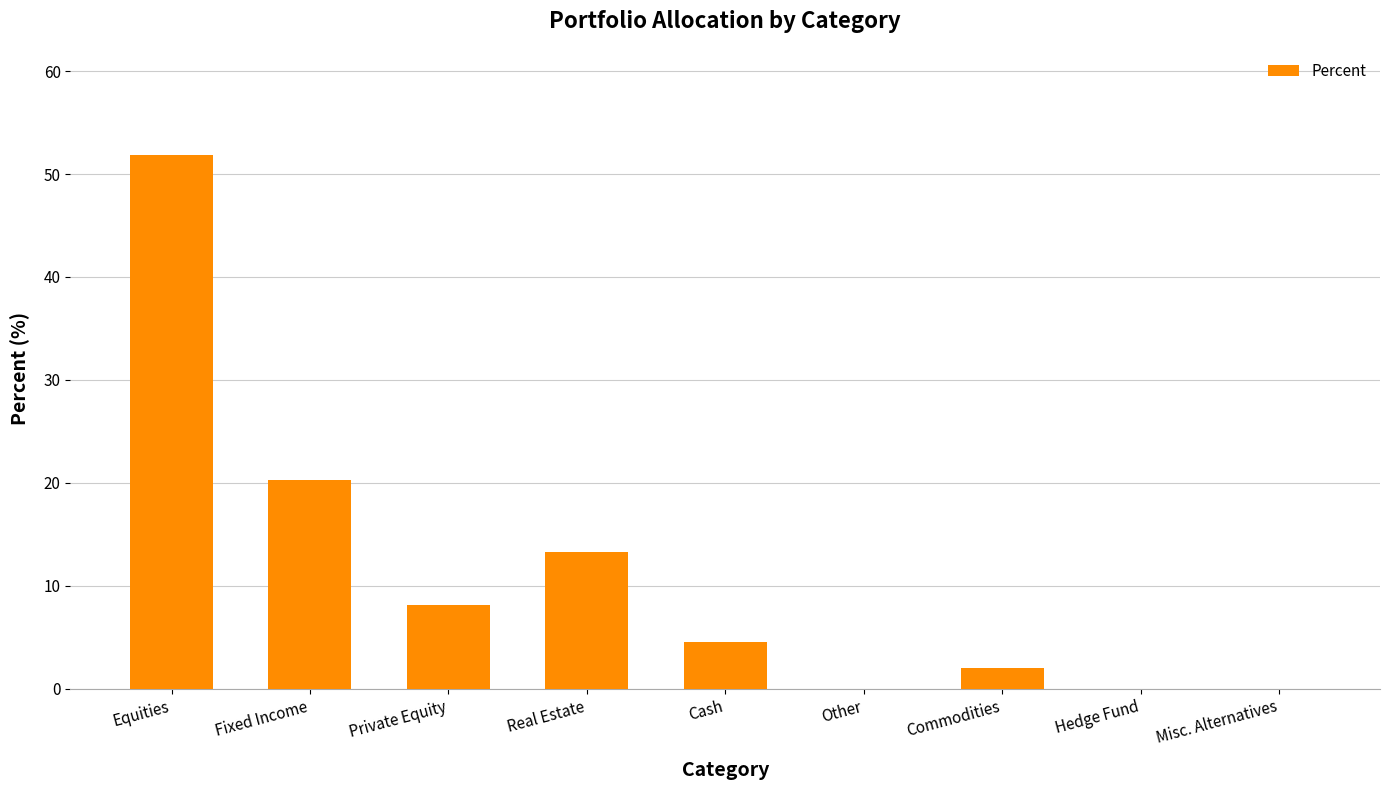

What is the maximum value shown in the chart?

51.8